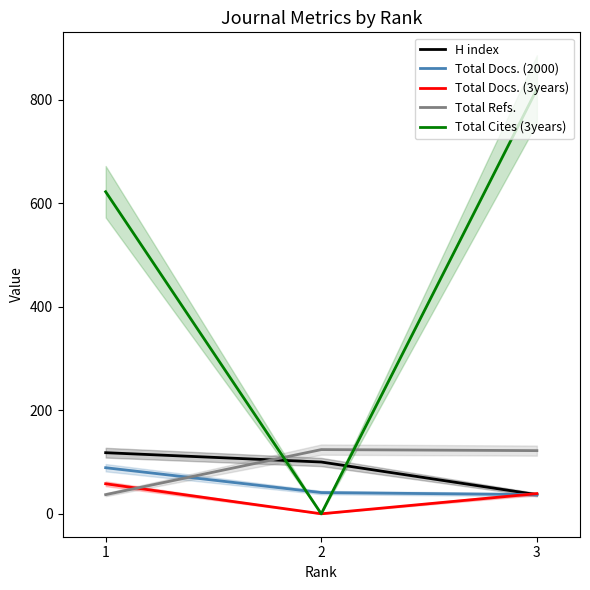

The Total Docs. (3years) series shows 0 at 2. True or false?

True